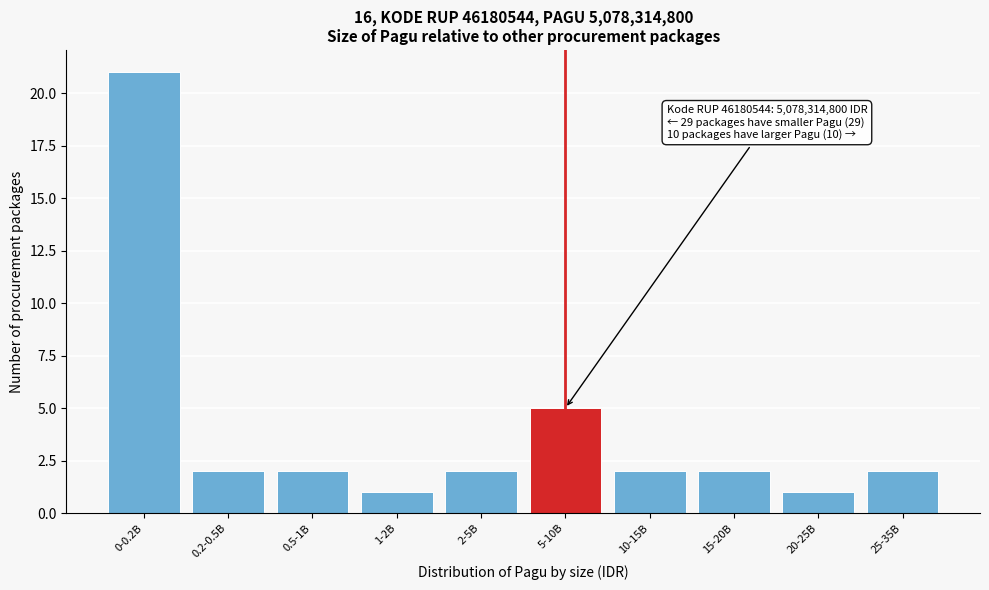

Reading left to right, what are all the values shown in this chart?

21	2	2	1	2	5	2	2	1	2